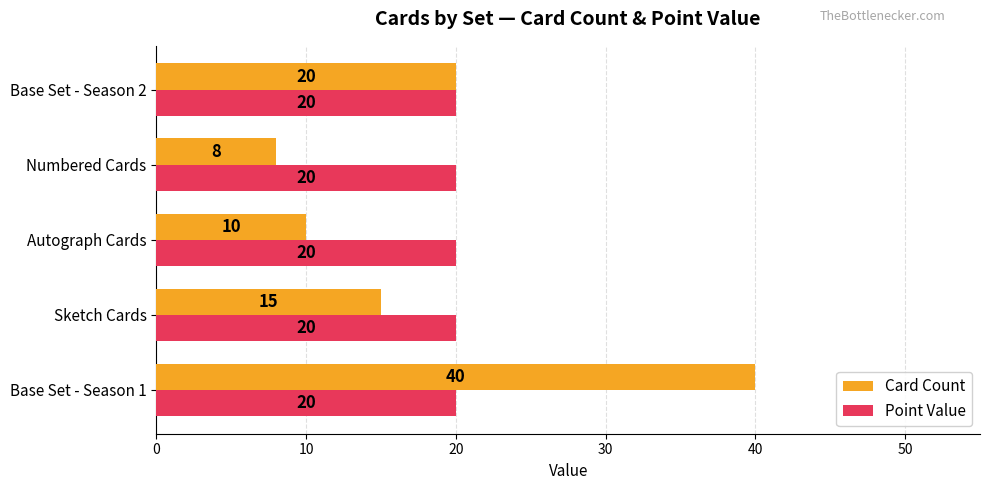

List the series in order of their peak value, highest first.

Card Count, Point Value